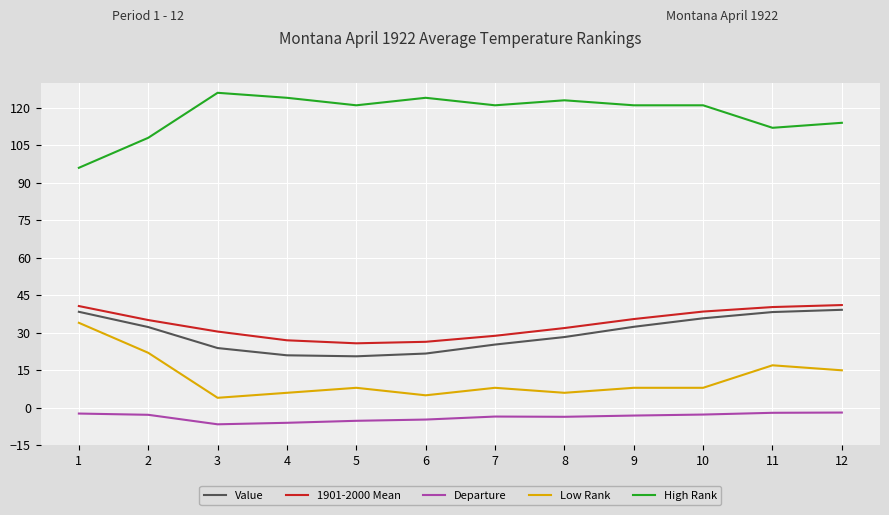

What is the difference between the maximum and second lowest values in the 1901-2000 Mean series?

14.7